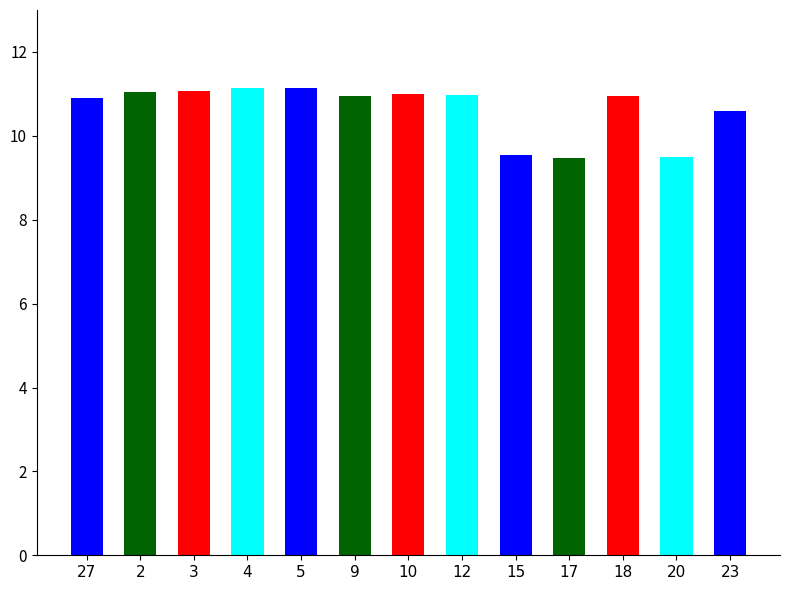

What is the sum of the values at 3 and 27?

22.0